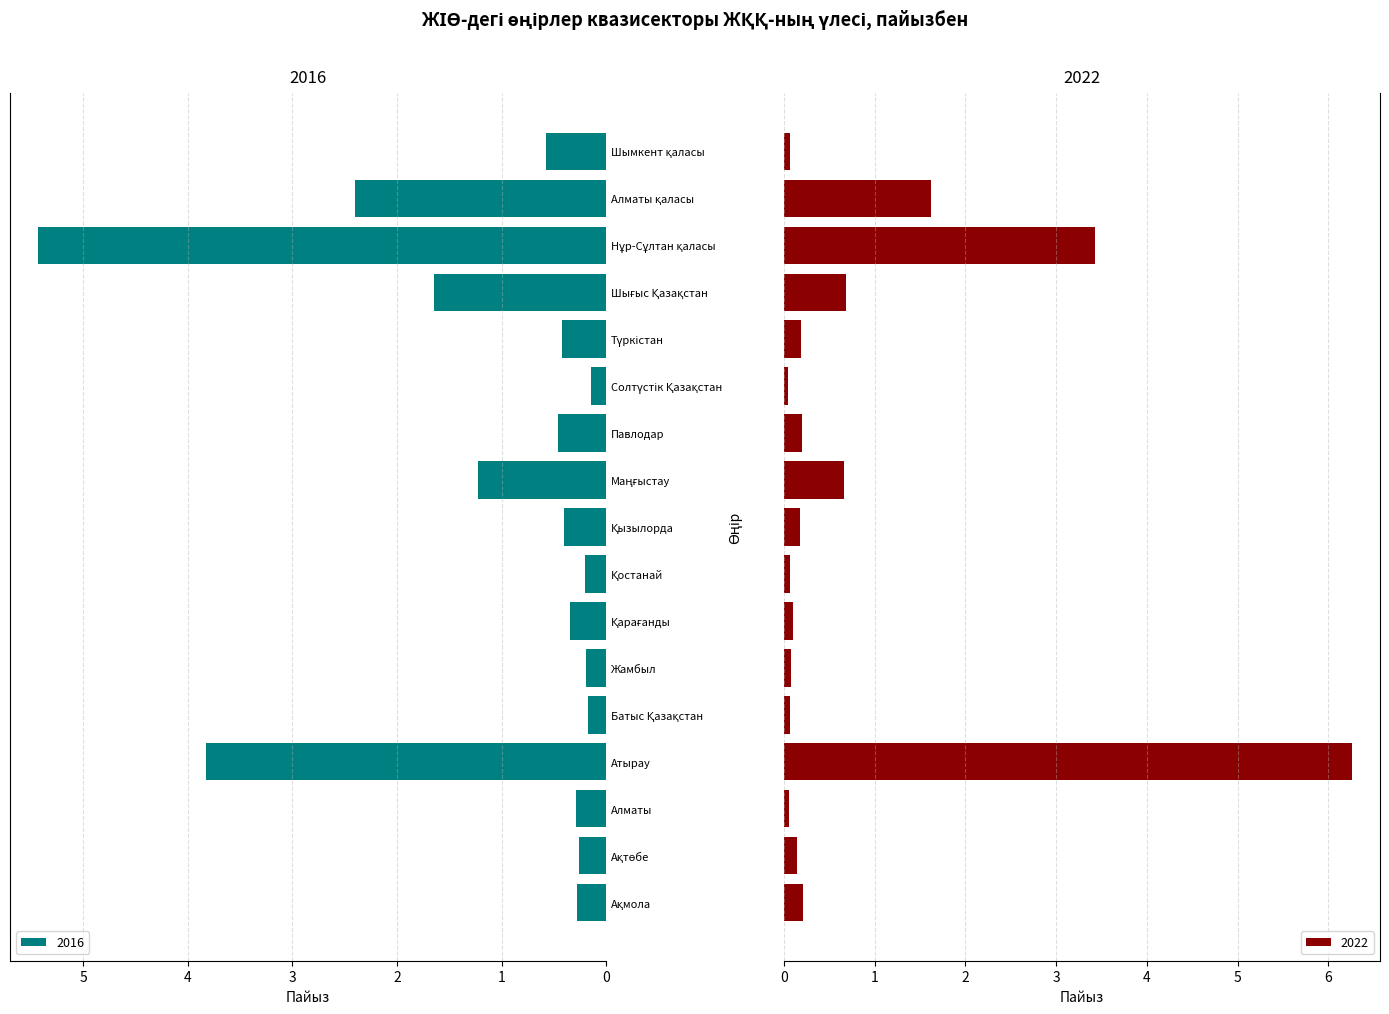

What is the value of the 2016 bar at the 17th from the left?

0.6